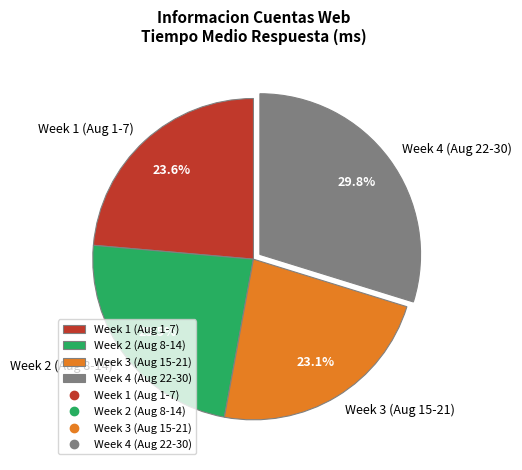

How much of the chart is everything except Week 2 (Aug 8-14)?

76.5%